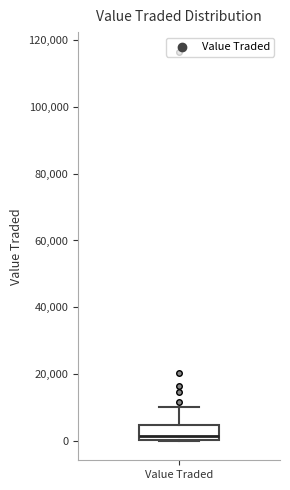

Where does the median line of the box for Value Traded sit on the y-axis? The values are not printed on the chart, so give them approximately, as read against the axis.

2000